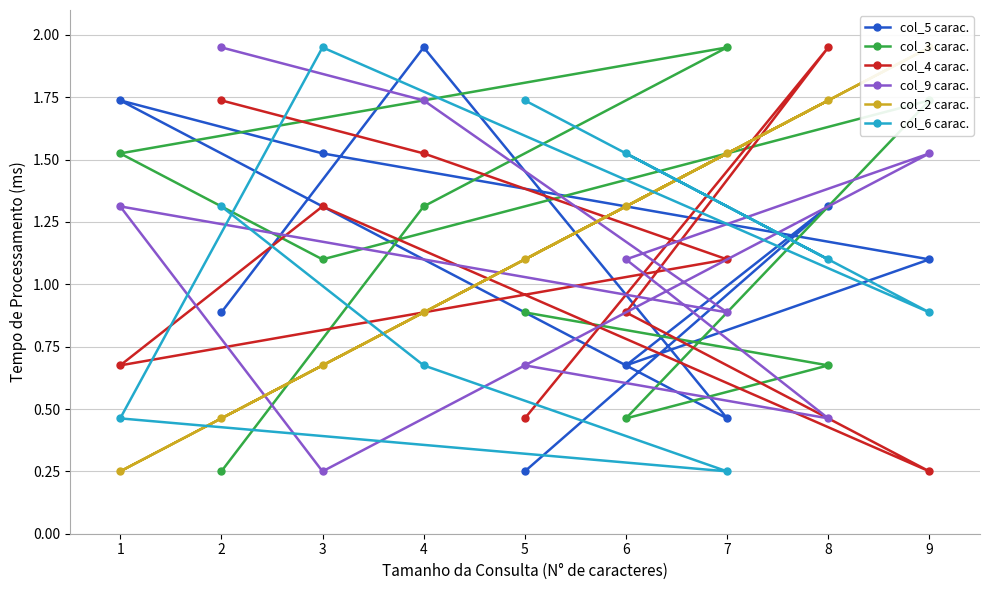

The col_3 carac. series shows 1.2 at 9. True or false?

False